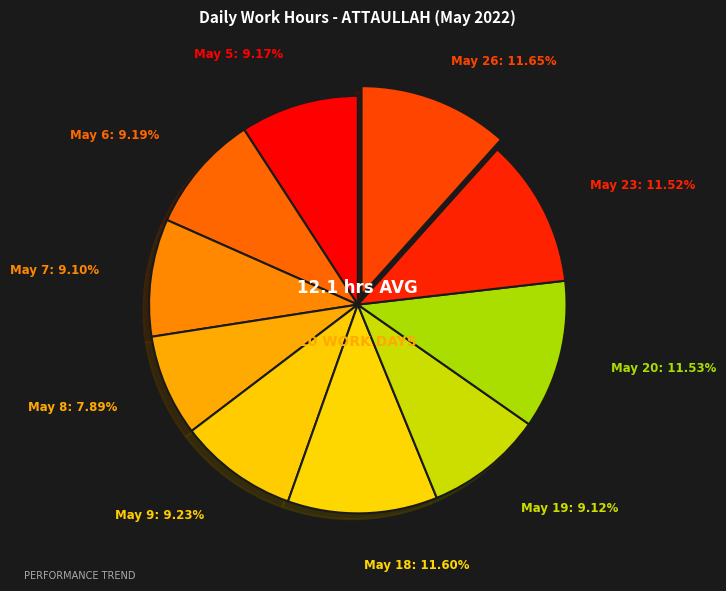

What is the largest slice in the pie chart?

May 26